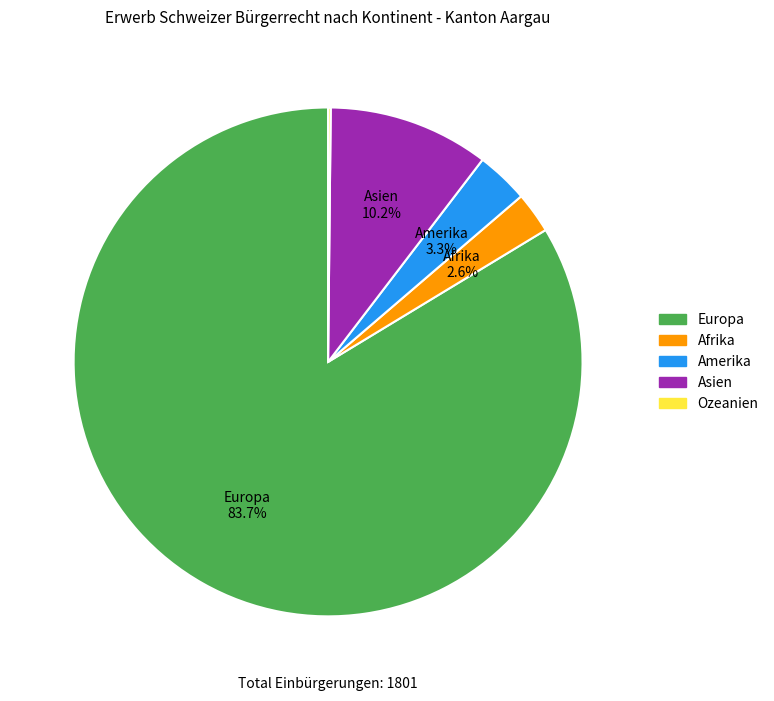

Is there a majority slice in this chart?

Yes